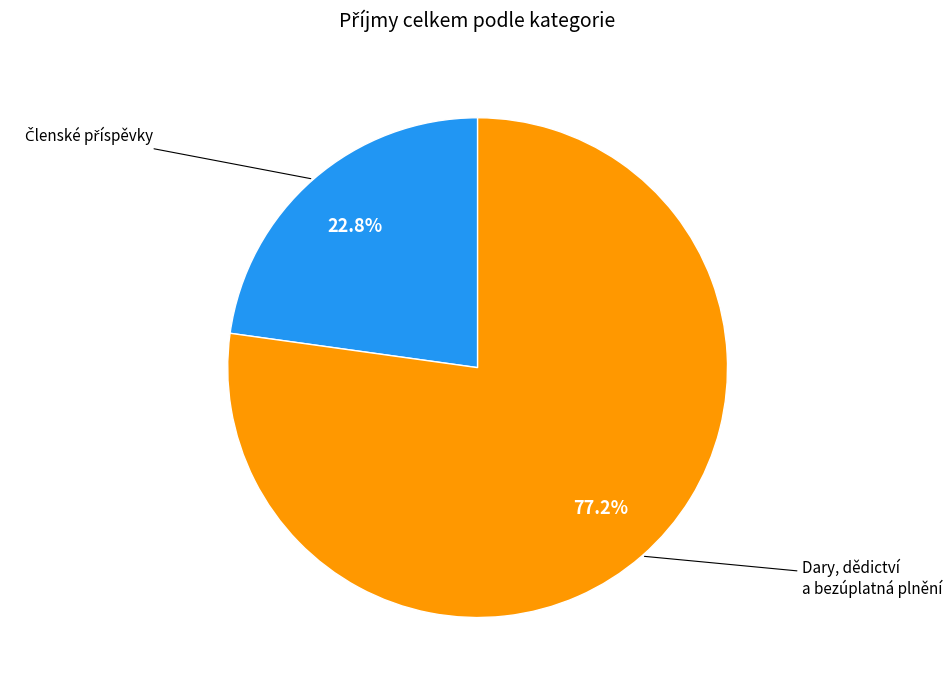

How much of the chart is everything except Dary, dědictví a bezúplatná plnění?

22.8%